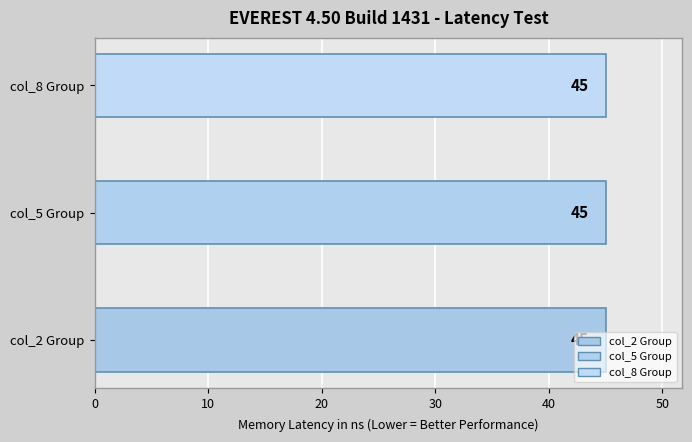

The col_6 series shows 3 at 13. True or false?

False